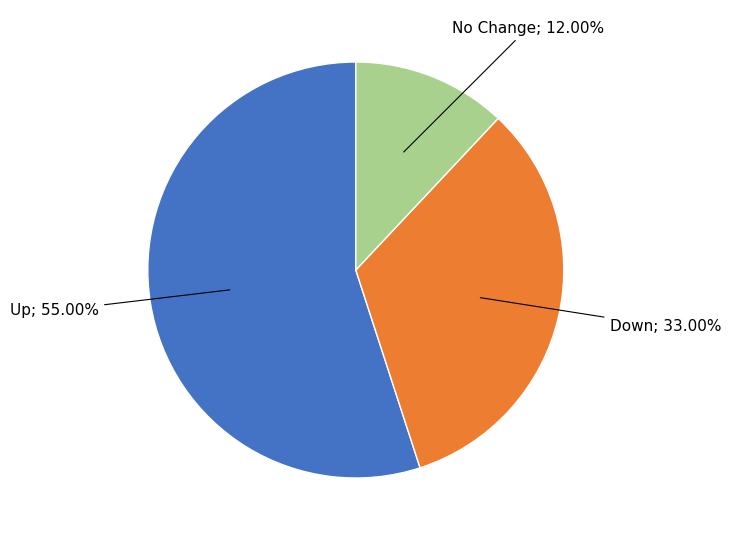

Does any single category account for the majority?

Yes